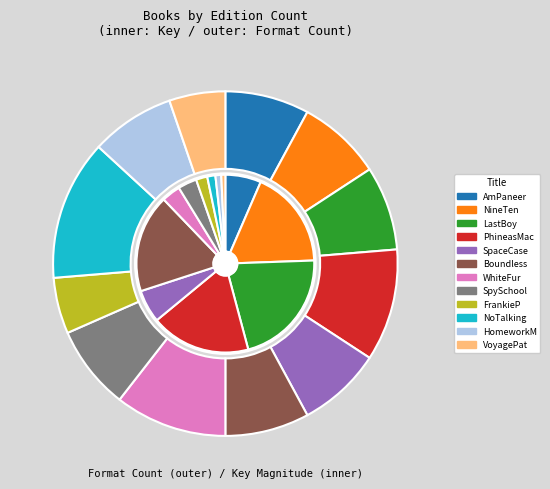

How many segments does this pie chart have?

12